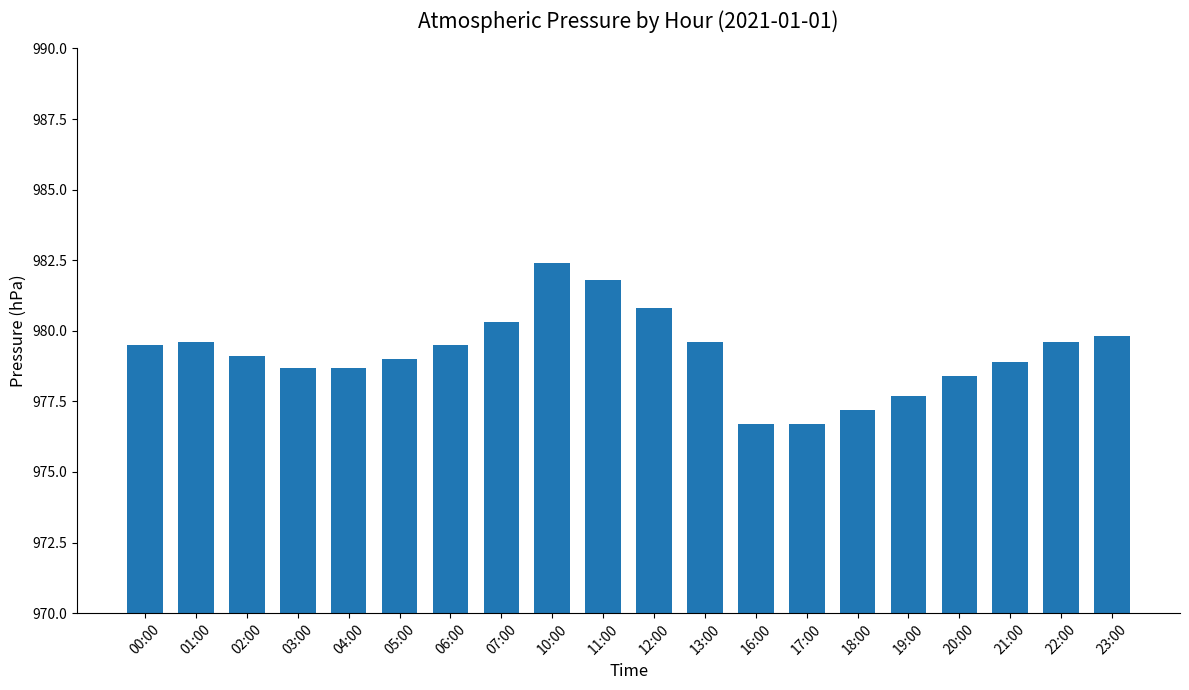

How many distinct data groups are displayed?

1